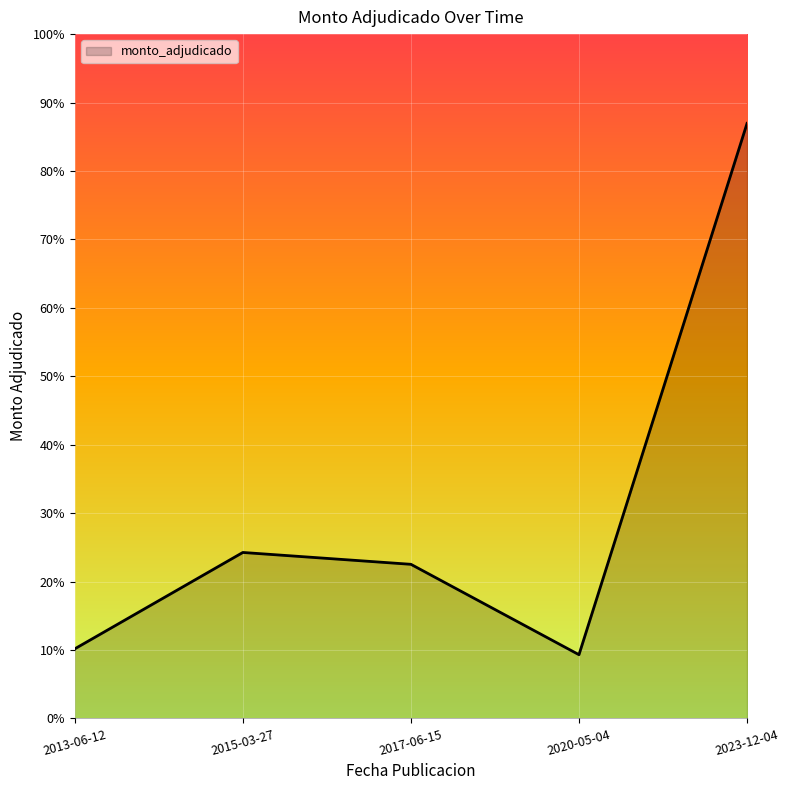

Is this an area chart (filled region under the line)?

Yes